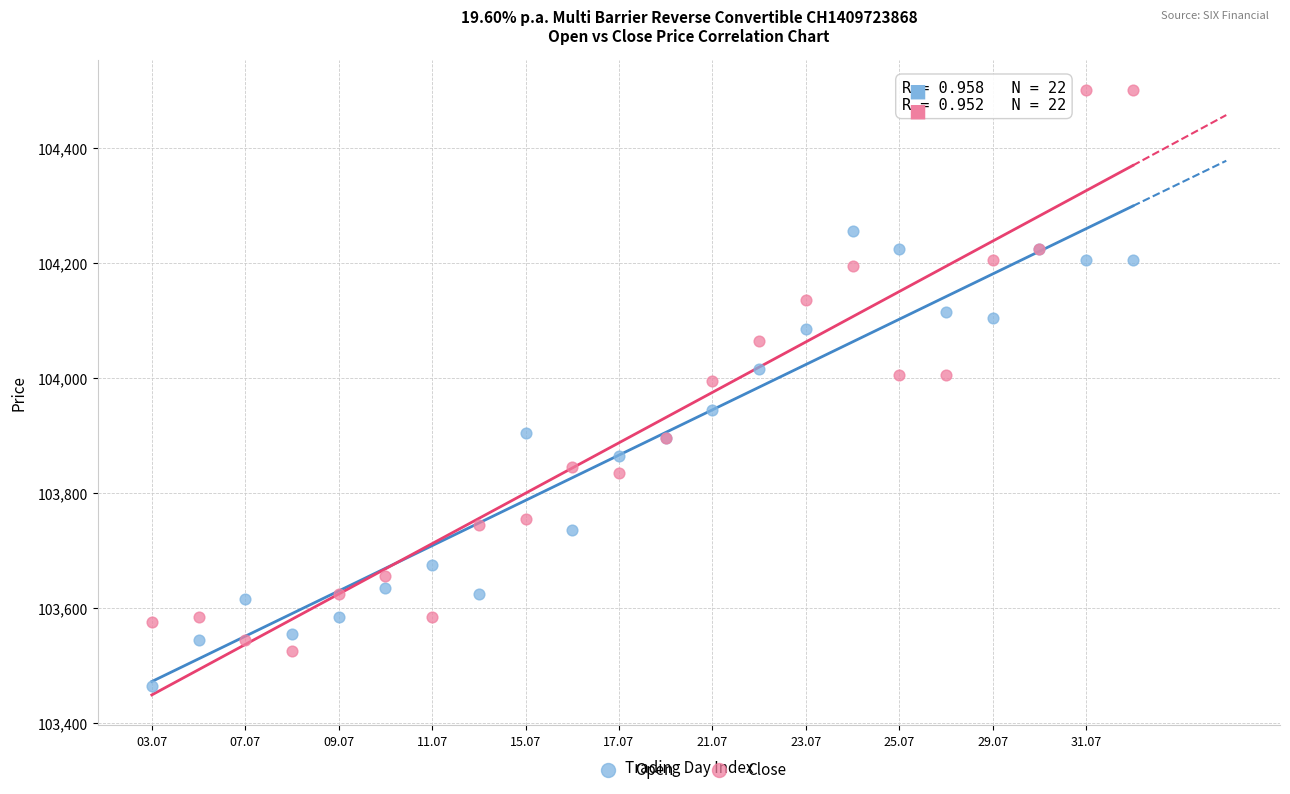

Which series reaches the minimum Y coordinate?

Open